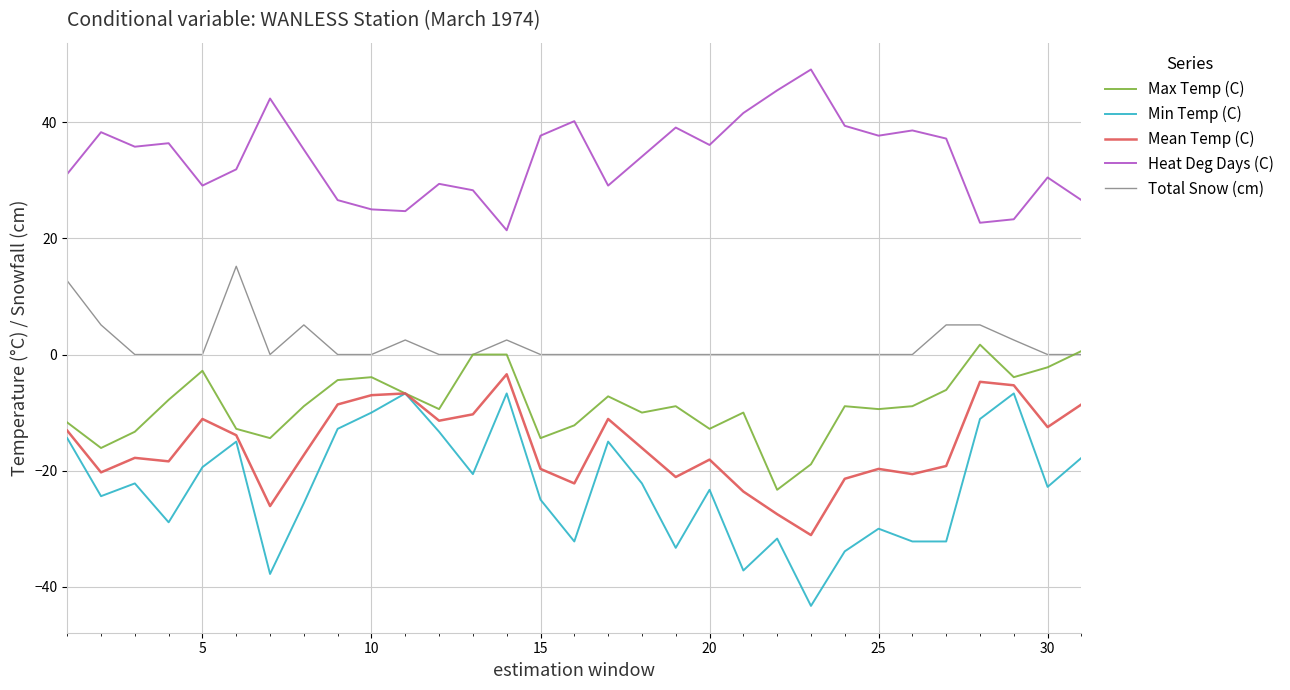

Which series has the widest spread of values?

Min Temp (C)